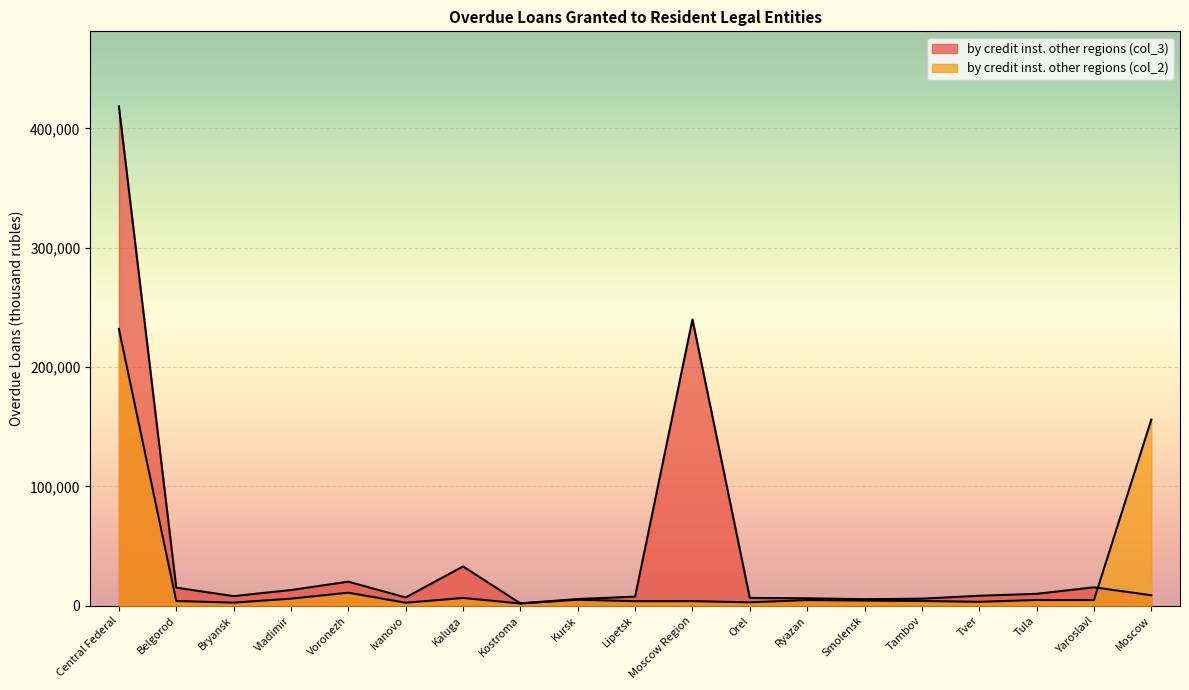

Reading left to right, what are all the values shown in this chart?

by credit inst. other regions (col_3): 418570	15194	8060	13182	20179	6958	32967	1992	5625	7660	239915	6549	6238	5495	5917	8391	9998	15457	8793
by credit inst. other regions (col_2): 231956	4004	2602	5954	10932	2521	6526	1885	5049	3817	3874	2872	4755	4316	3995	3305	4821	4778	155951